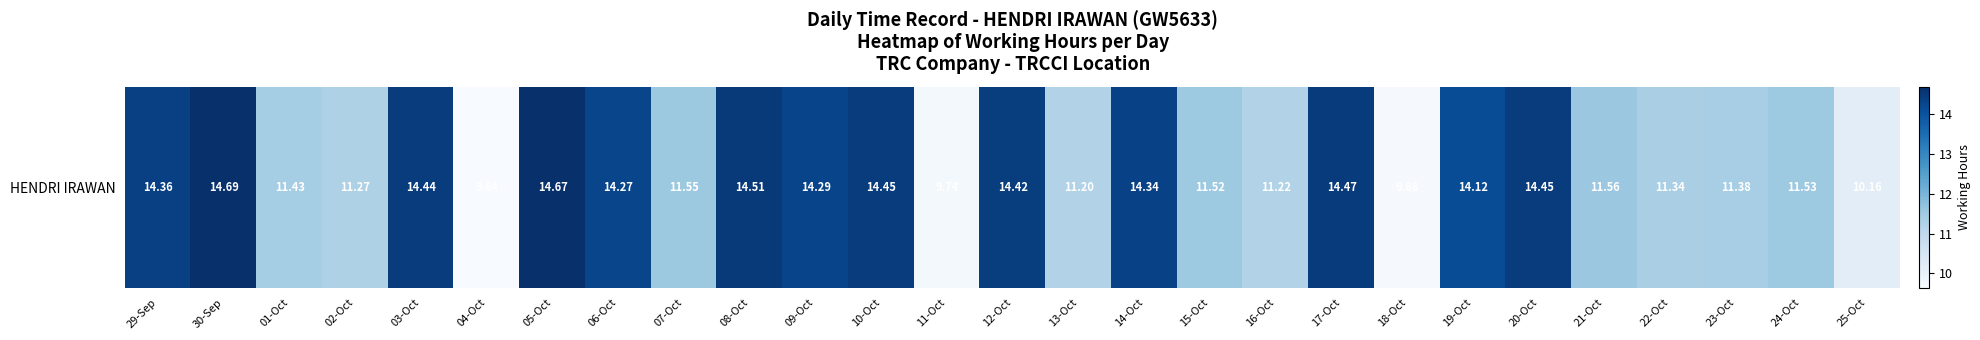

What is the difference between the second highest and second lowest values?

5.0